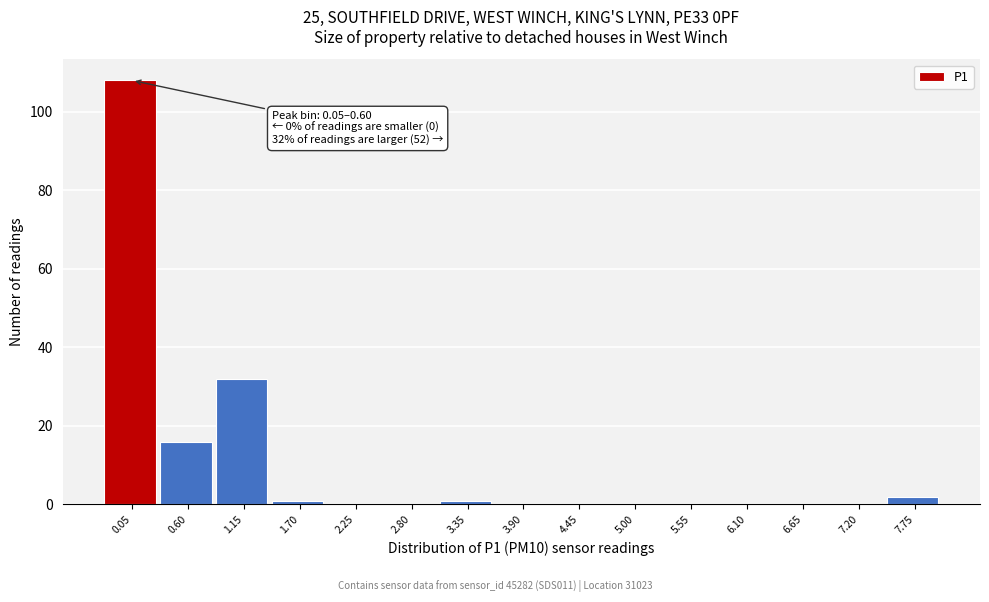

Reading left to right, list all the values displayed in this chart.

0.05=108	0.60=16	1.15=32	1.70=1	2.25=0	2.80=0	3.35=1	3.90=0	4.45=0	5.00=0	5.55=0	6.10=0	6.65=0	7.20=0	7.75=2